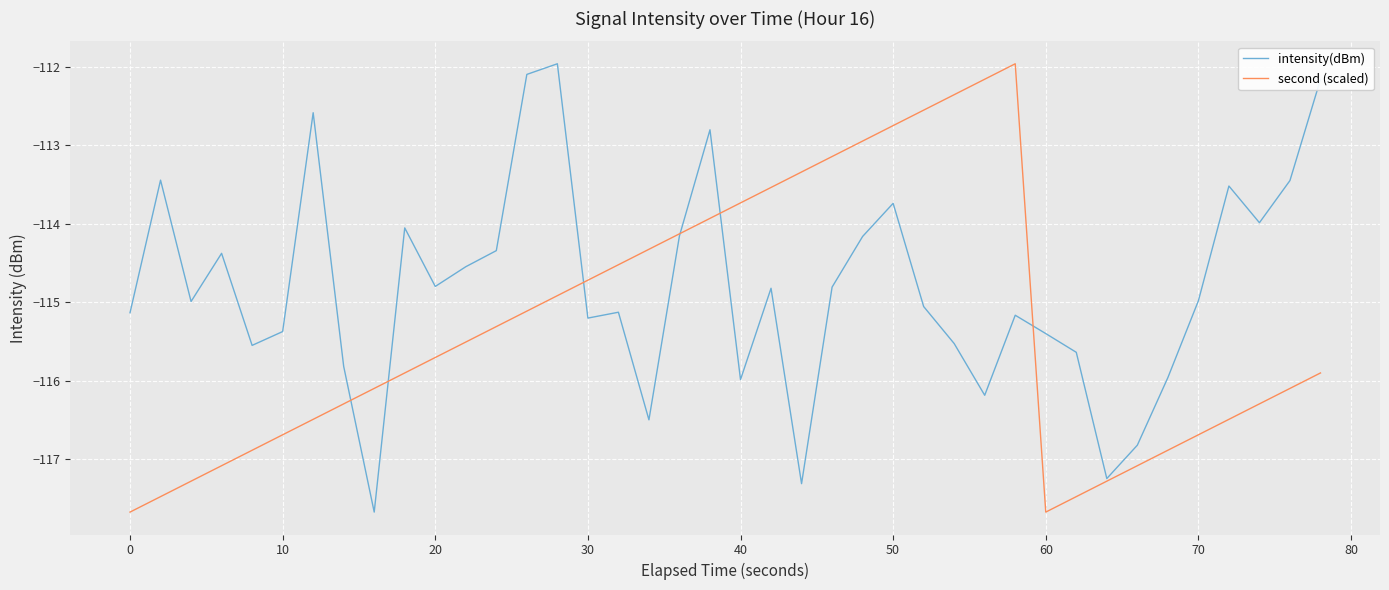

Which series has the largest total across all categories?

intensity(dBm)